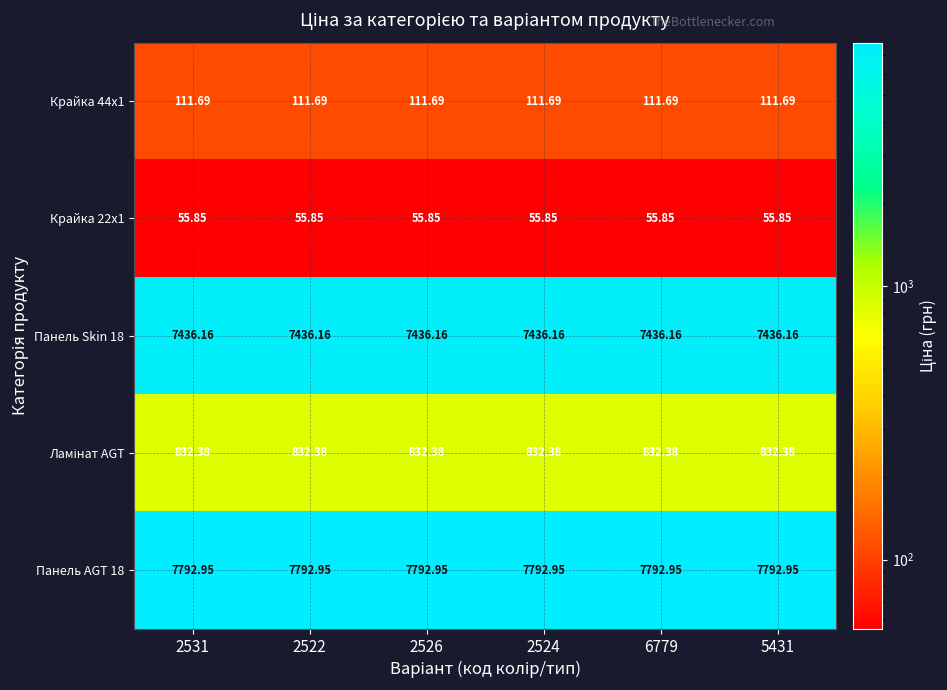

Is the value of Крайка 22x1 at 2526 greater than the value of Панель Skin 18 at 2524?

No